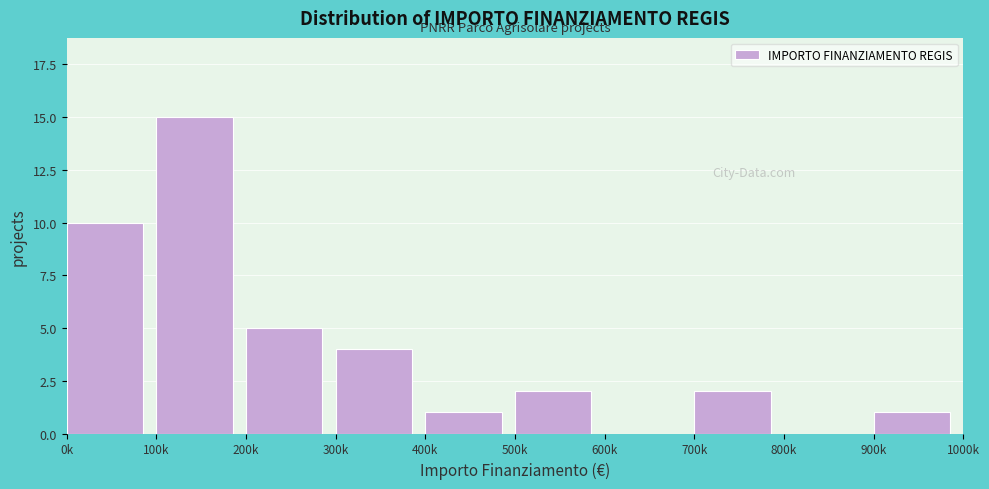

Reading right to left, extract all data points from this chart.

900k=1	800k=0	700k=2	600k=0	500k=2	400k=1	300k=4	200k=5	100k=15	0k=10